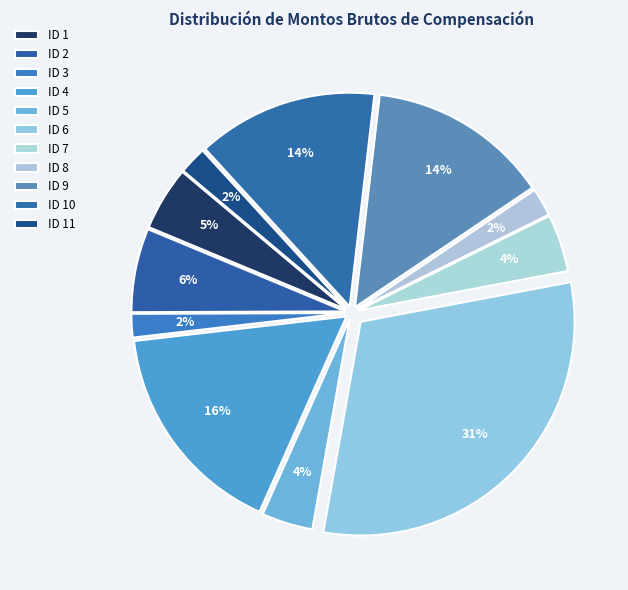

How many slices are in this pie chart?

11